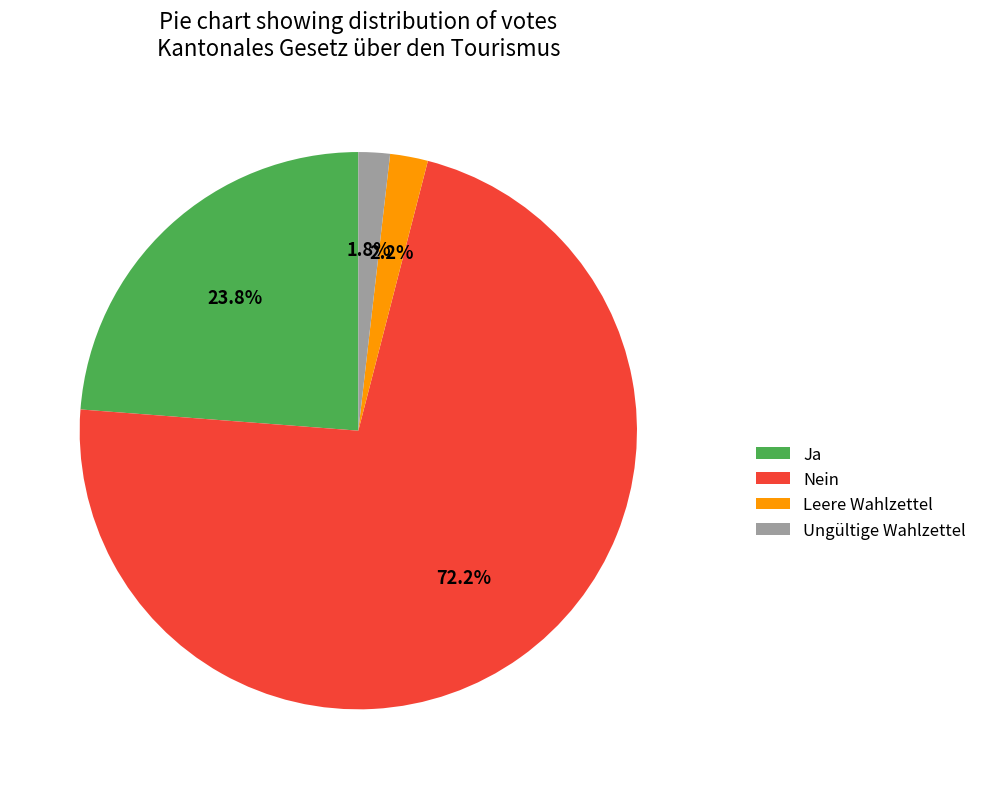

What is the majority slice?

Nein